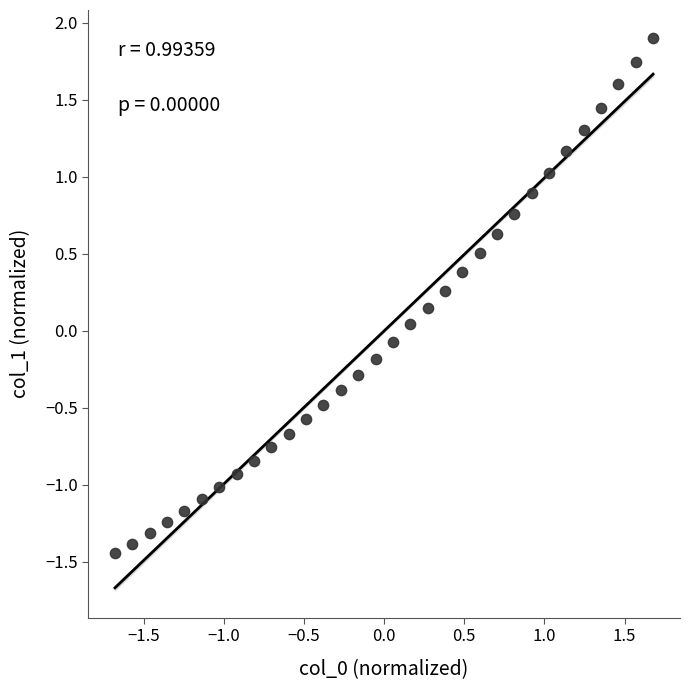

What is the range of Y values (max minus min)?

3.4